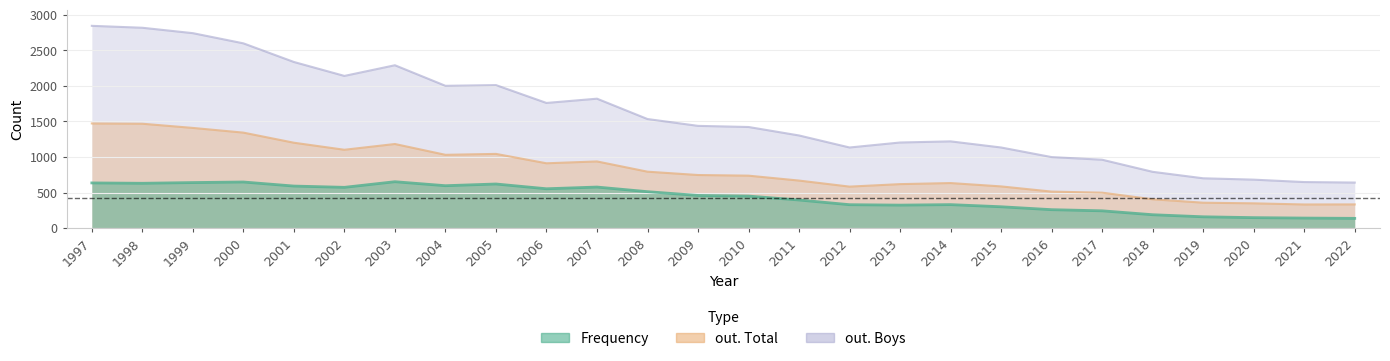

What is the value of the Frequency point at the 24th from the left?

147